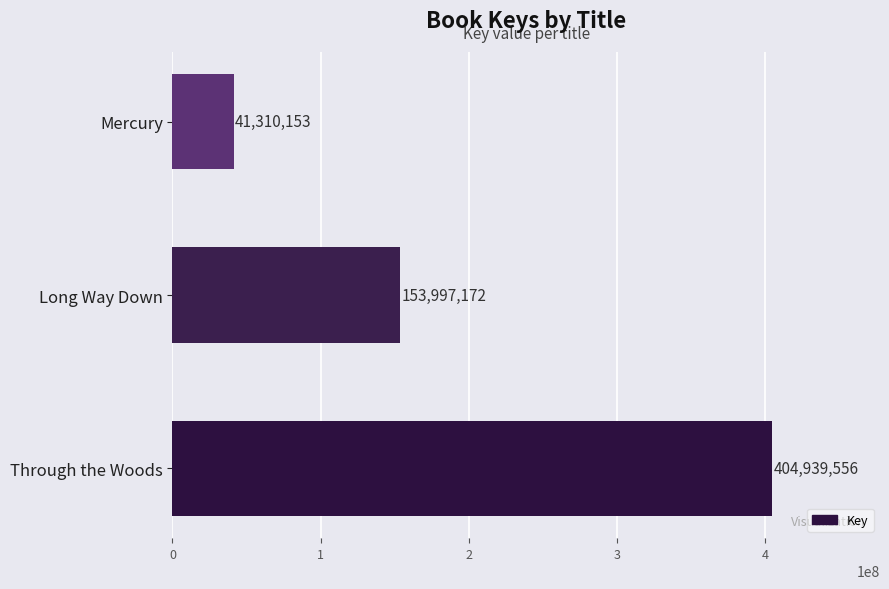

What is the change in value from Through the Woods to Long Way Down?

-250942384